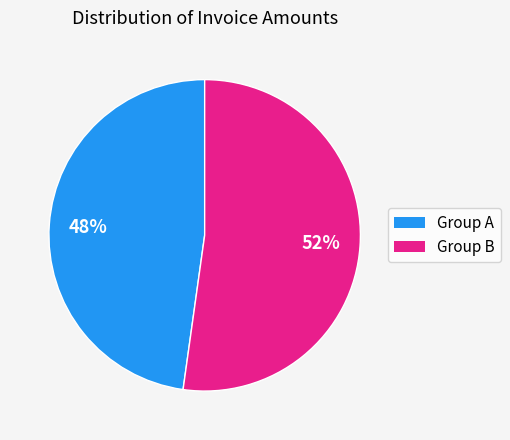

Count the number of slices in the pie.

2